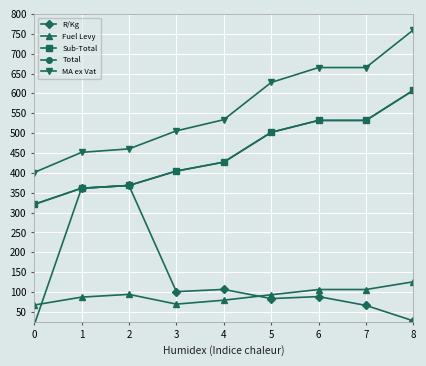

True or false: R/Kg and Total intersect in this chart.

False